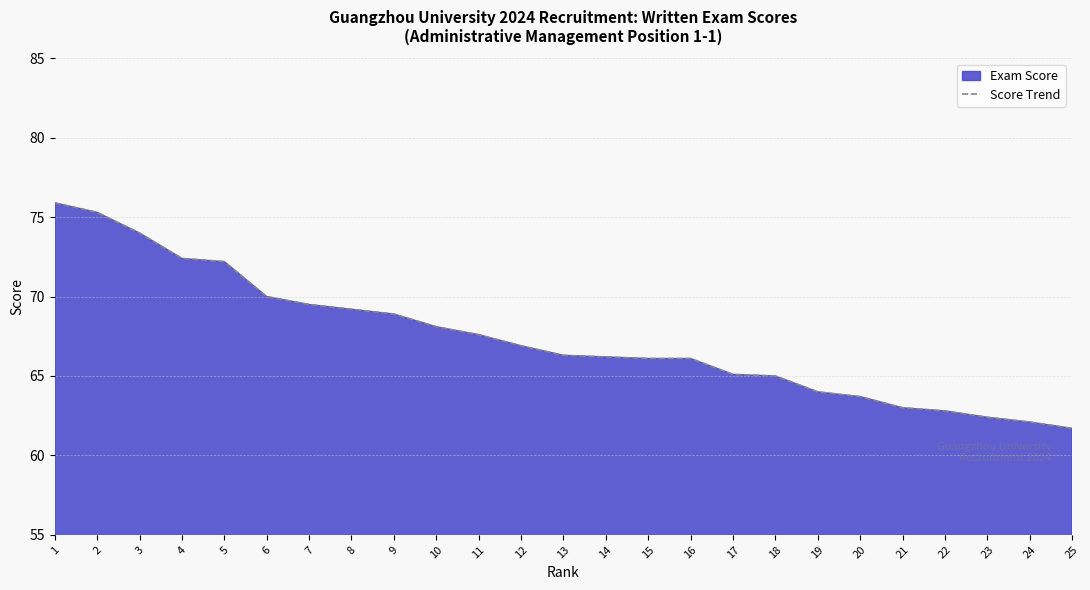

Which has a higher value, 11 or 23?

11